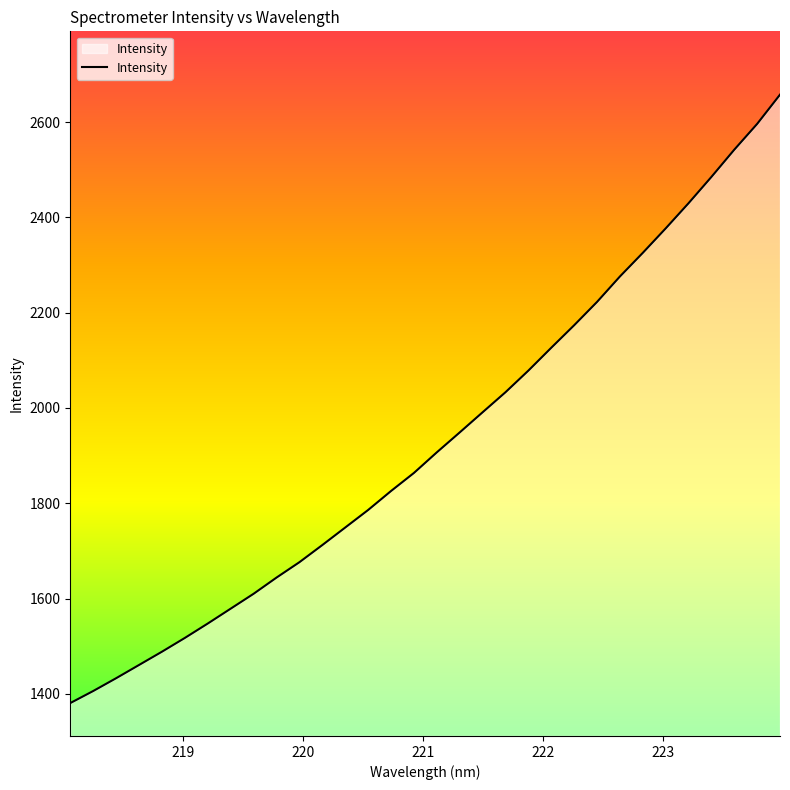

What is the smallest value displayed?

1380.7